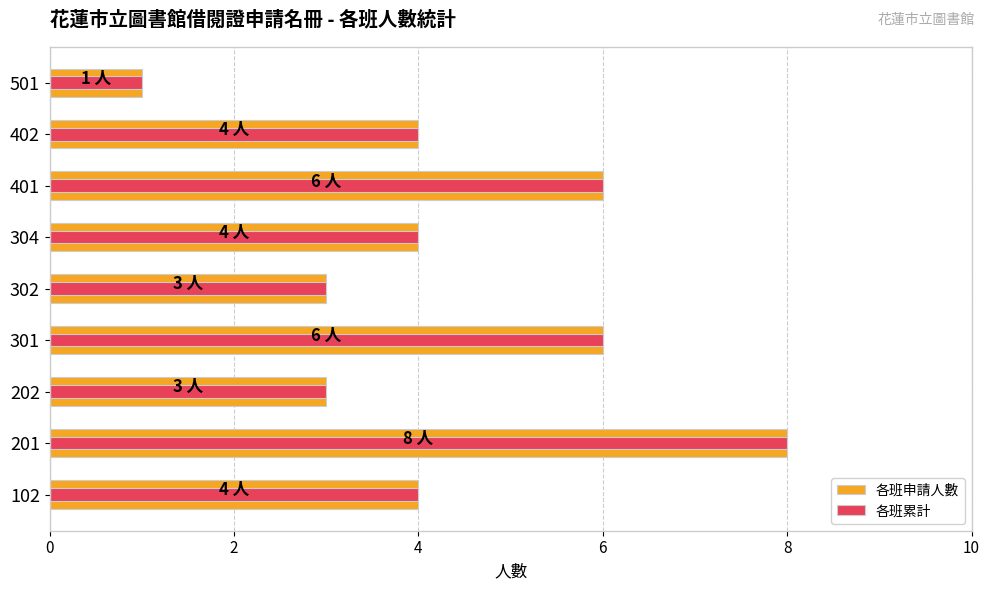

What is the value of the 各班累計 bar at the 1st from the left?

4